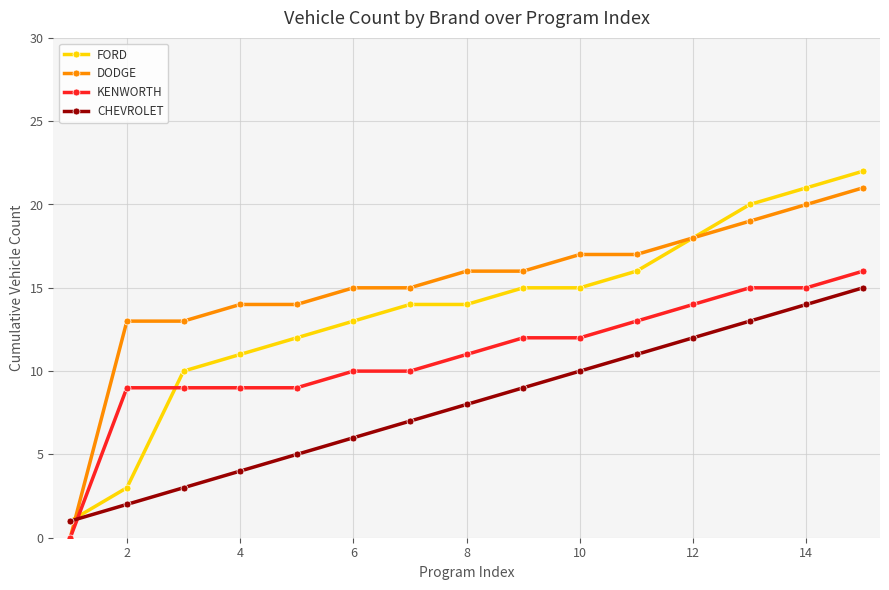

List the series in order of their overall mean, highest first.

DODGE, FORD, KENWORTH, CHEVROLET